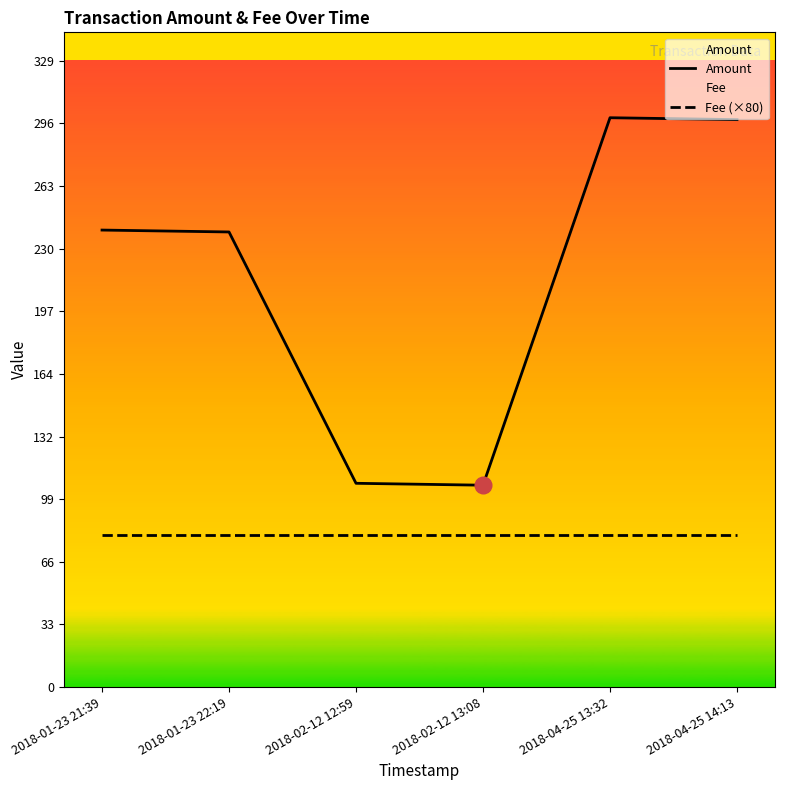

Which series has the widest spread of values?

Amount